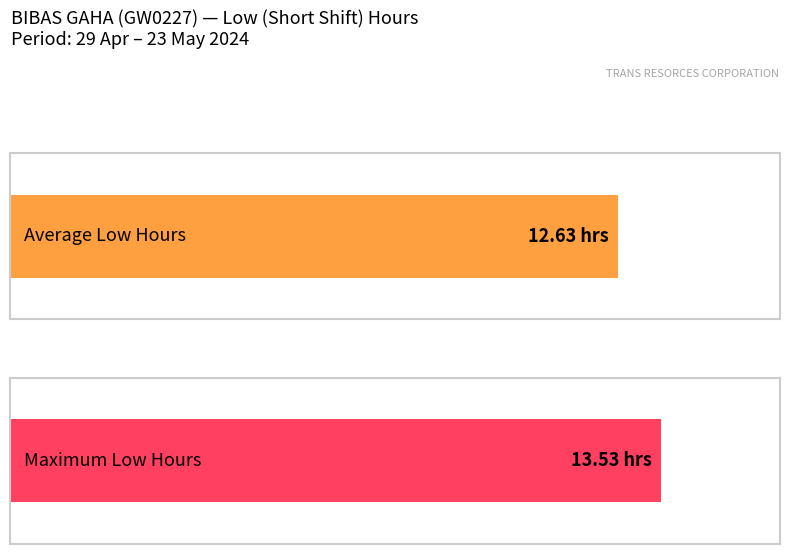

The chart shows a value of 3.8 at 19-Sun. True or false?

False